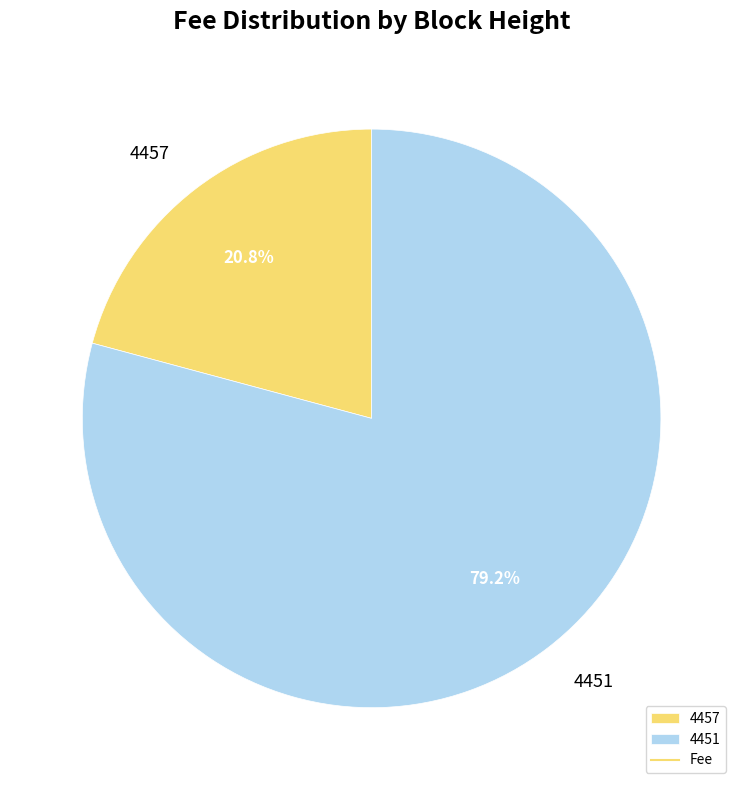

How many segments does this pie chart have?

2